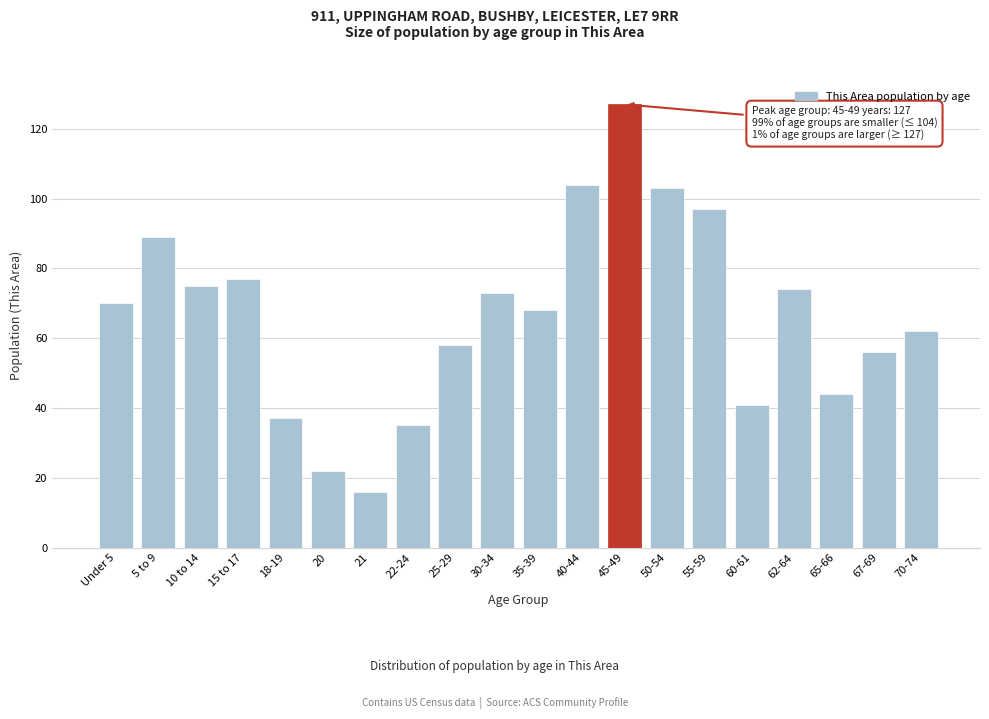

Reading left to right, what are all the values shown in this chart?

Under 5=70	5 to 9=89	10 to 14=75	15 to 17=77	18-19=37	20=22	21=16	22-24=35	25-29=58	30-34=73	35-39=68	40-44=104	45-49=127	50-54=103	55-59=97	60-61=41	62-64=74	65-66=44	67-69=56	70-74=62